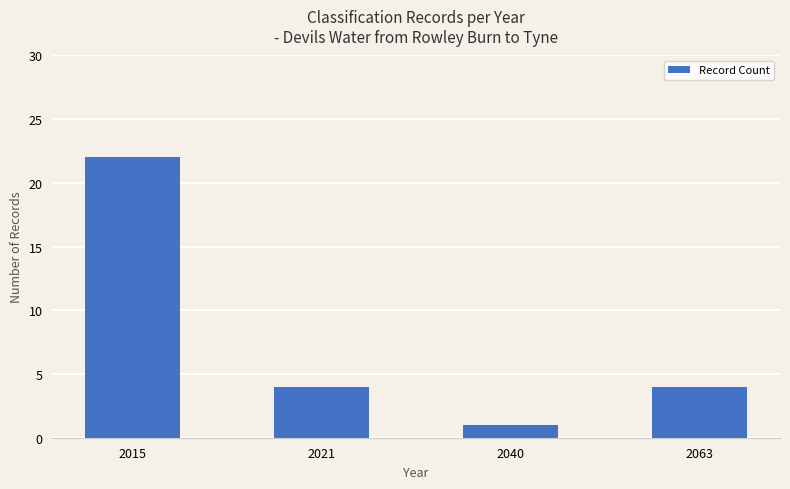

What is the difference between the maximum and minimum values?

21